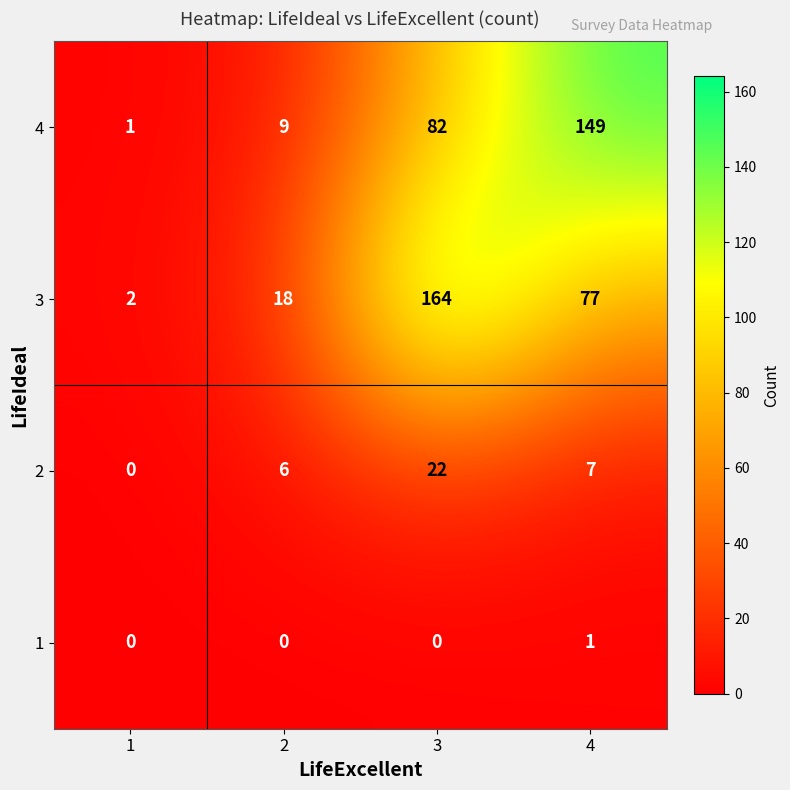

What is the difference between the second highest and second lowest values in the 4 series?

73